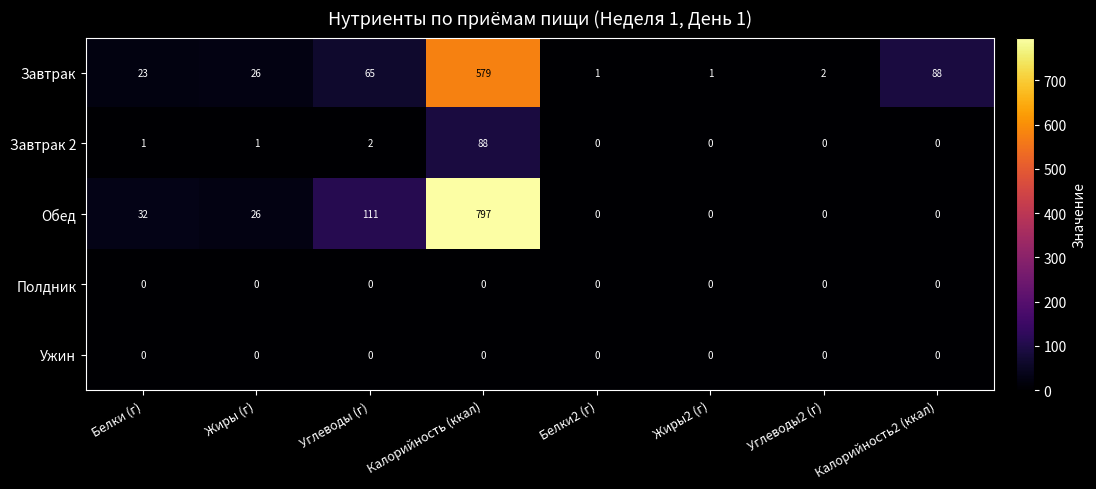

The Обед series shows 111 at Углеводы (г). True or false?

True